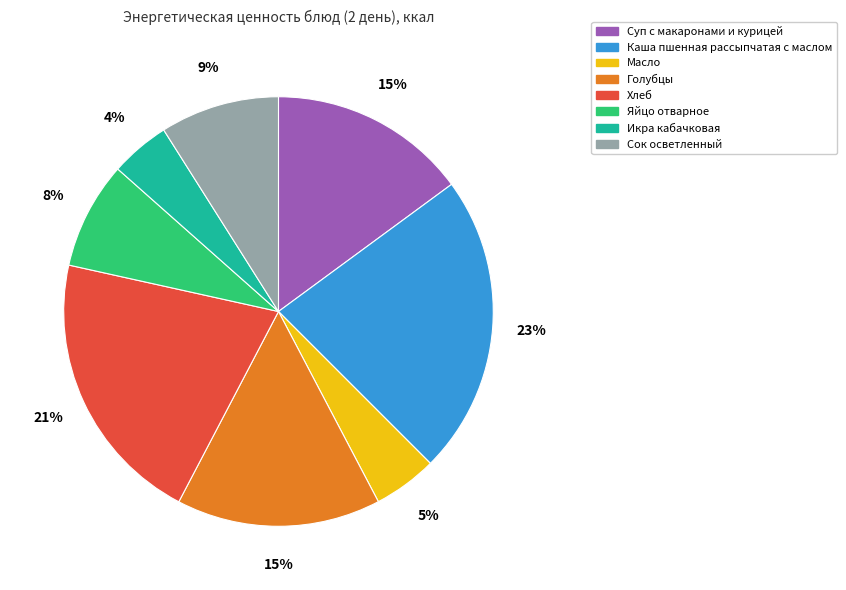

To the nearest percent, what portion does Голубцы represent?

15%